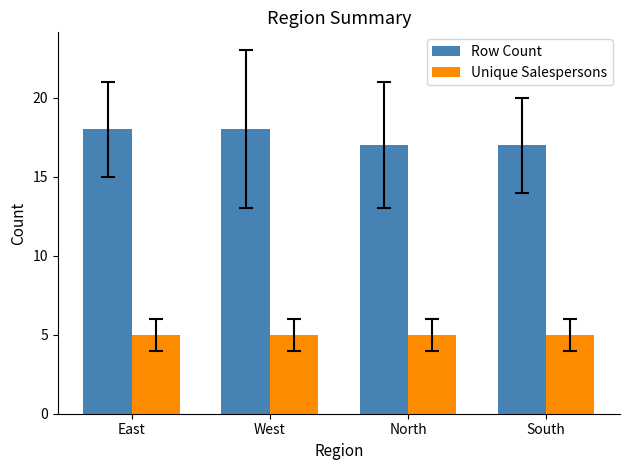

What are all the series names shown in the legend?

Row Count, Unique Salespersons